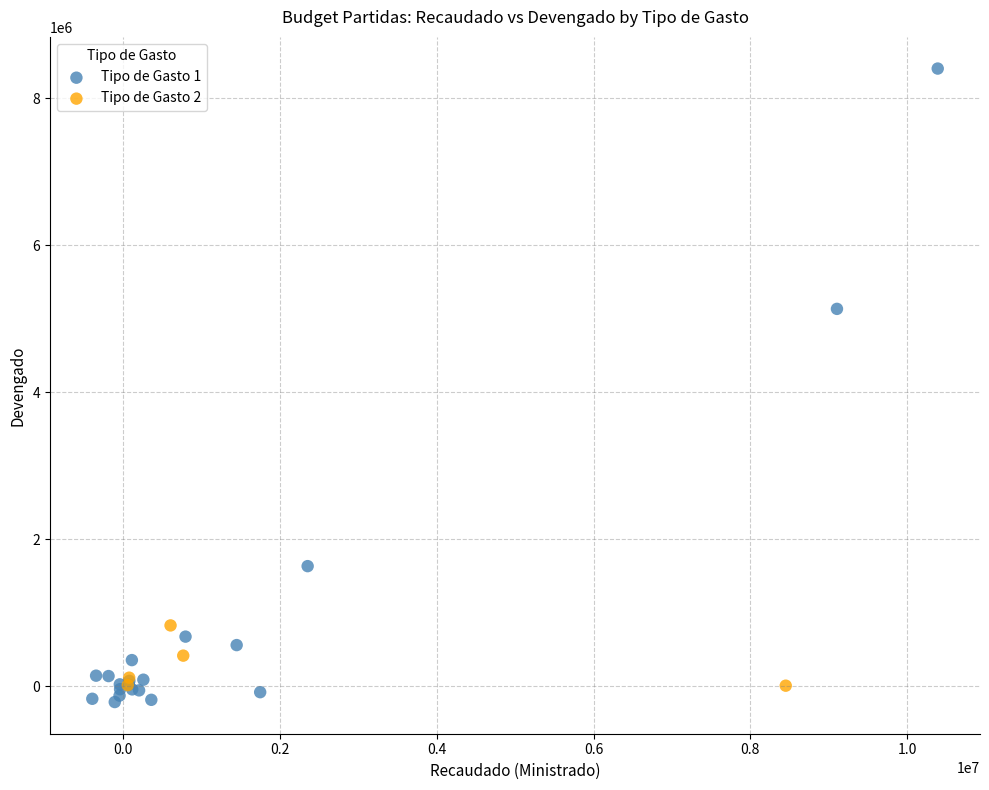

Which series has the widest spread of Y values?

Tipo de Gasto 1